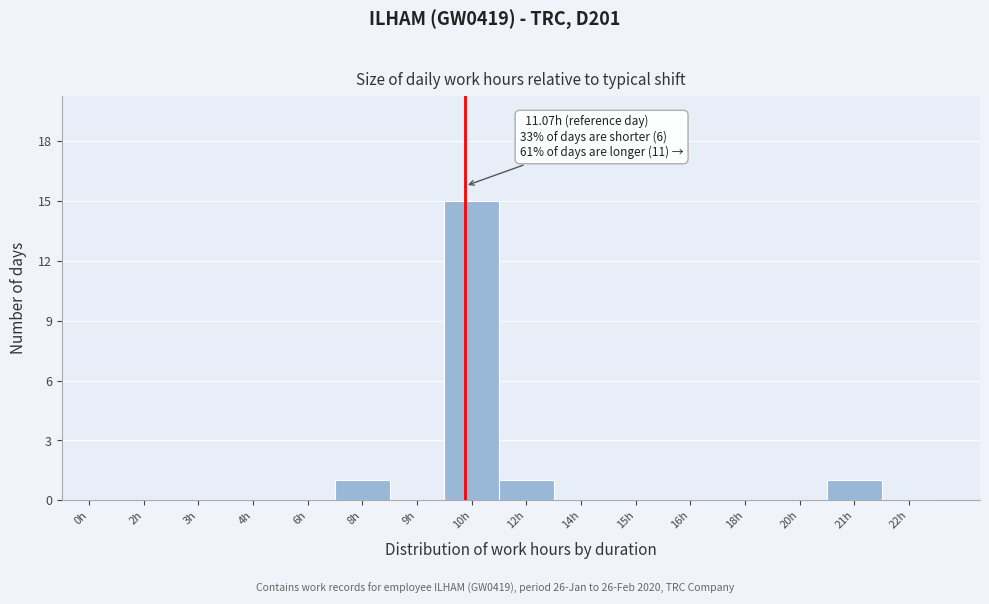

Reading right to left, transcribe all the data shown in this chart.

22h=0	21h=1	20h=0	18h=0	16h=0	15h=0	14h=0	12h=1	10h=15	9h=0	8h=1	6h=0	4h=0	3h=0	2h=0	0h=0